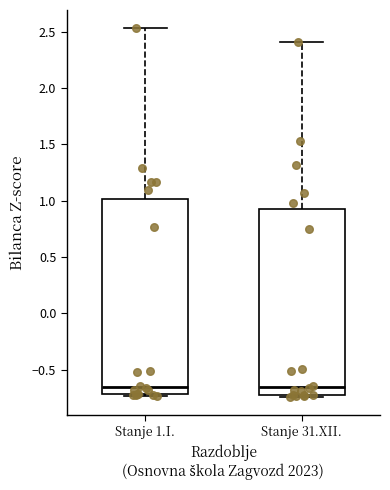

Where does the median line of the box for Stanje 1.I. sit on the y-axis? The values are not printed on the chart, so give them approximately, as read against the axis.

-0.65